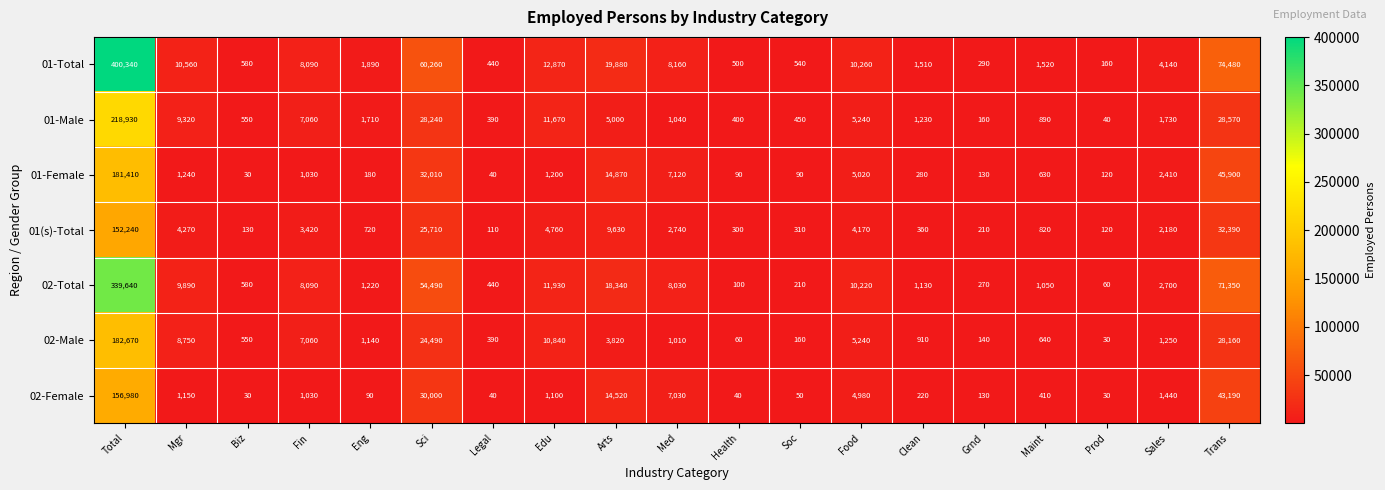

Rank the categories by 01-Total value from highest to lowest.

Total, Trans, Sci, Arts, Edu, Mgr, Food, Med, Fin, Sales, Eng, Maint, Clean, Biz, Soc, Health, Legal, Grnd, Prod